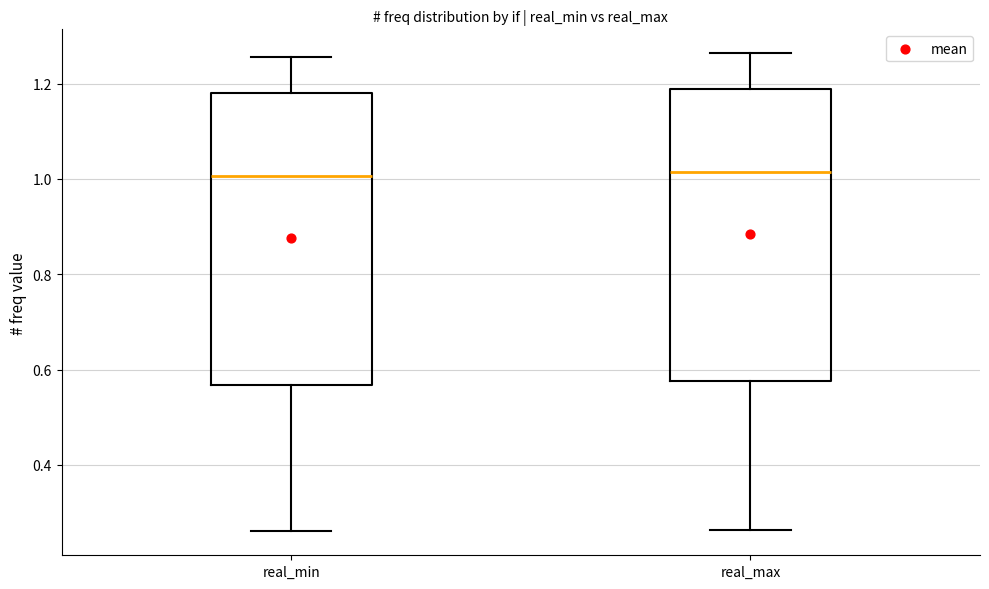

Reading left to right, transcribe this box plot: for each box, give where its median line is, the range the box spans, and where its two whiskers end, as read against the y-axis. The values are not printed on the chart, so give them approximately, as read against the axis.

real_min: median 1.00, box 0.56 to 1.18, whiskers 0.26 to 1.26
real_max: median 1.02, box 0.58 to 1.18, whiskers 0.26 to 1.26